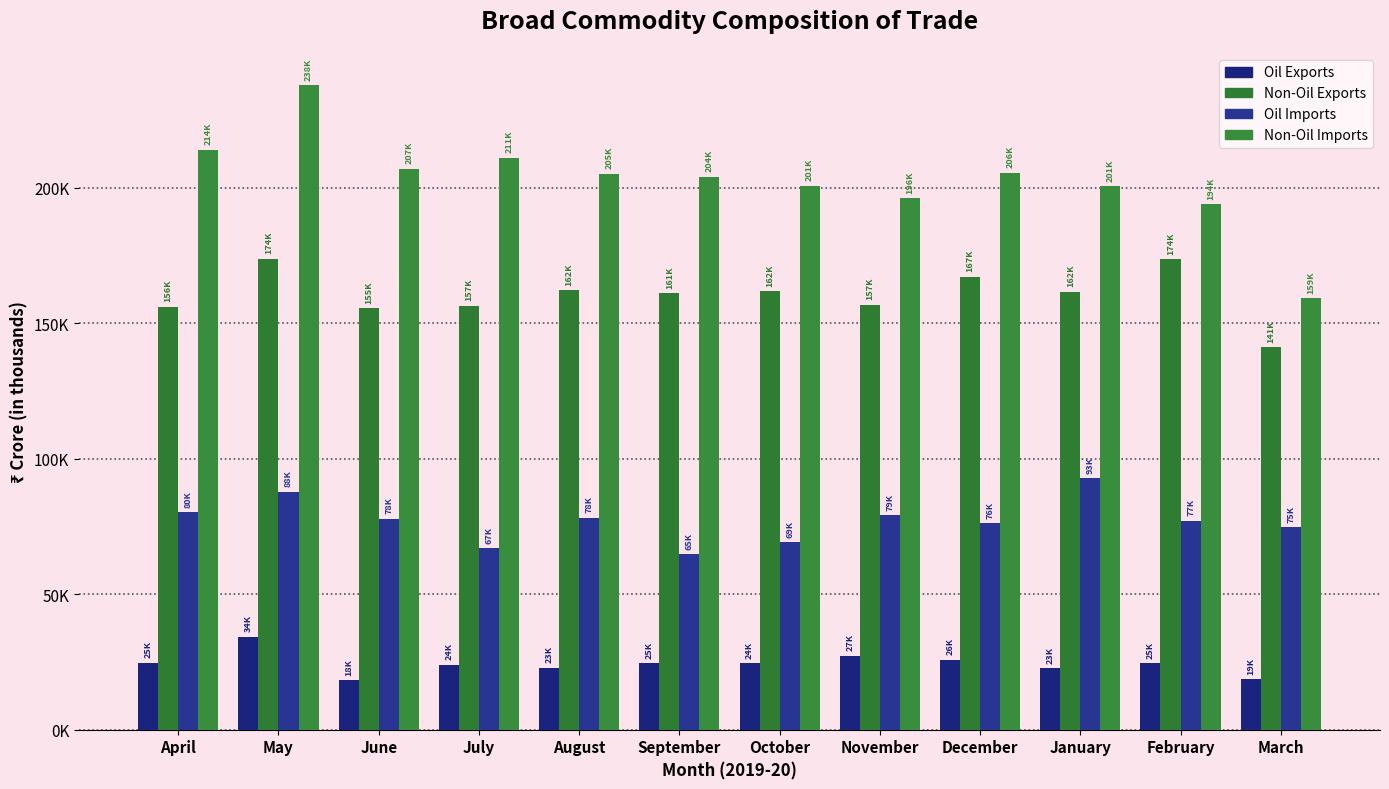

Are the bars grouped side by side (vs. stacked)?

Yes